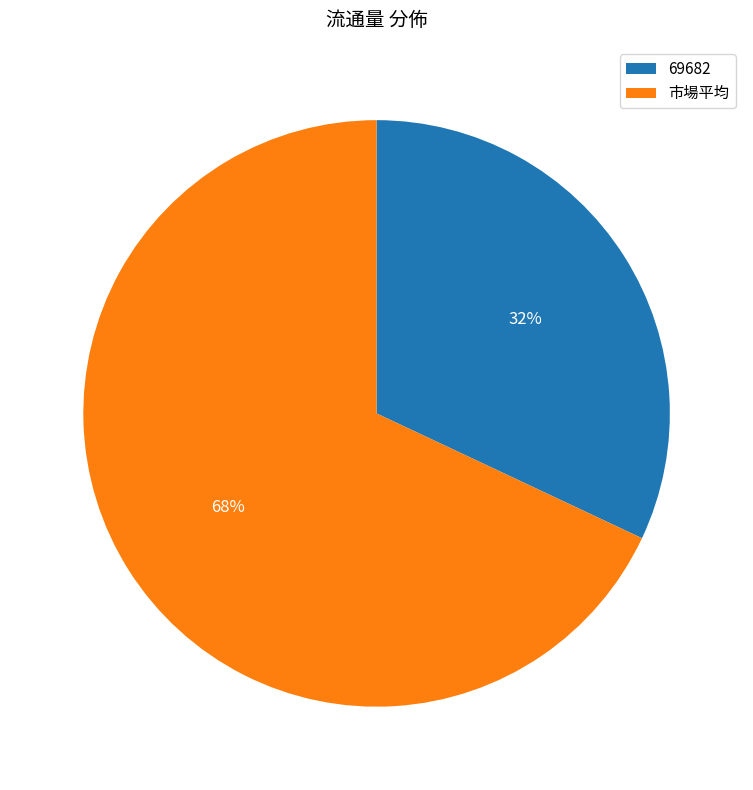

Is the sum of 69682 and 市場平均 greater than half?

Yes